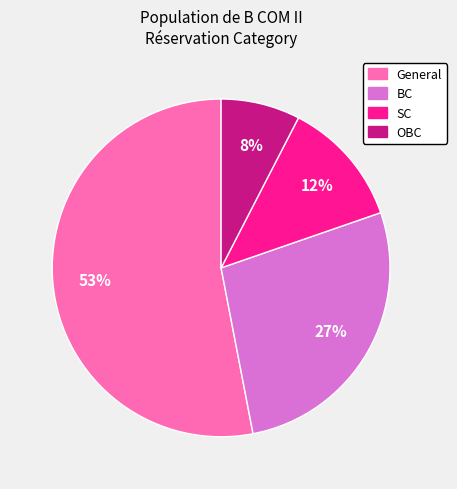

The SC slice represents 1% of the pie. True or false?

False